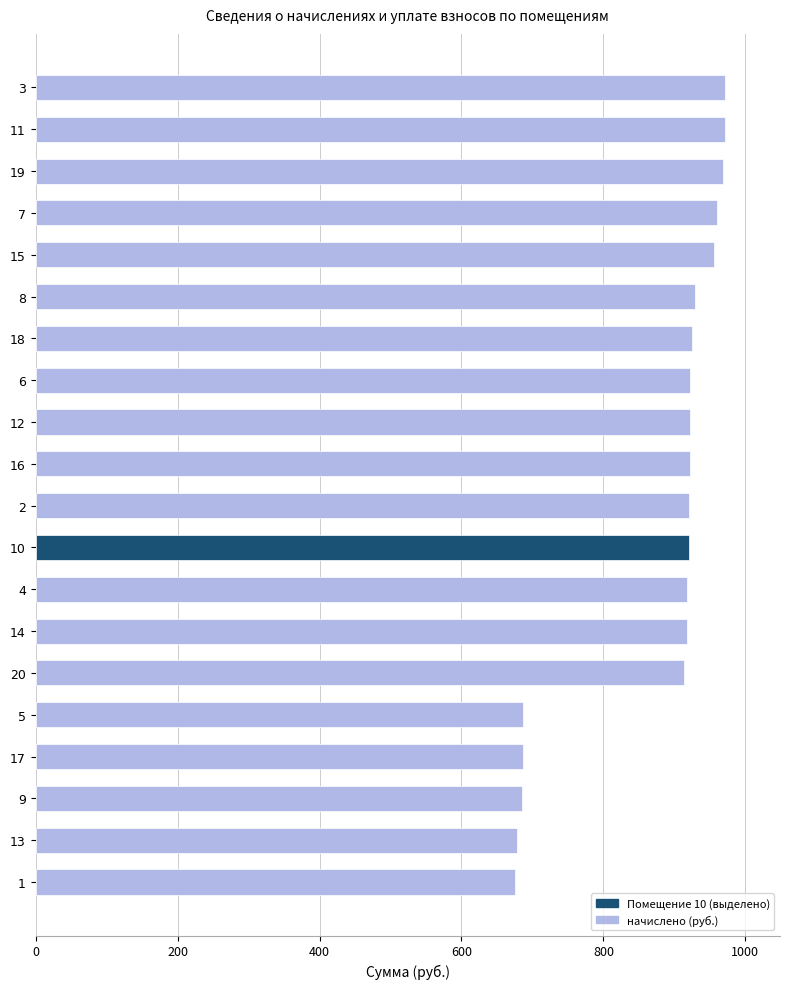

What is the minimum value shown in the chart?

676.0